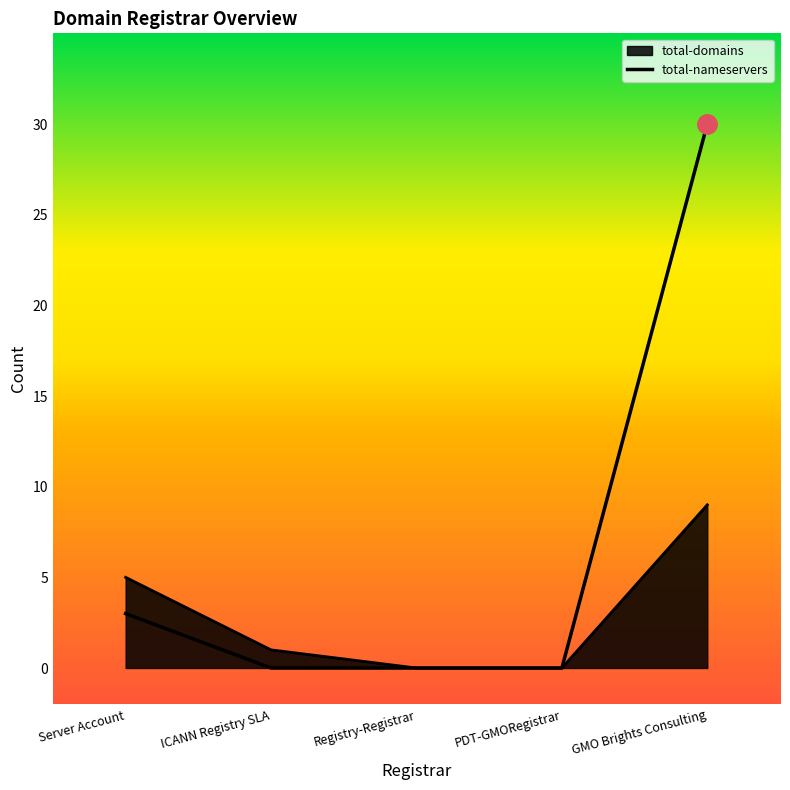

Count the number of categories in the chart.

5